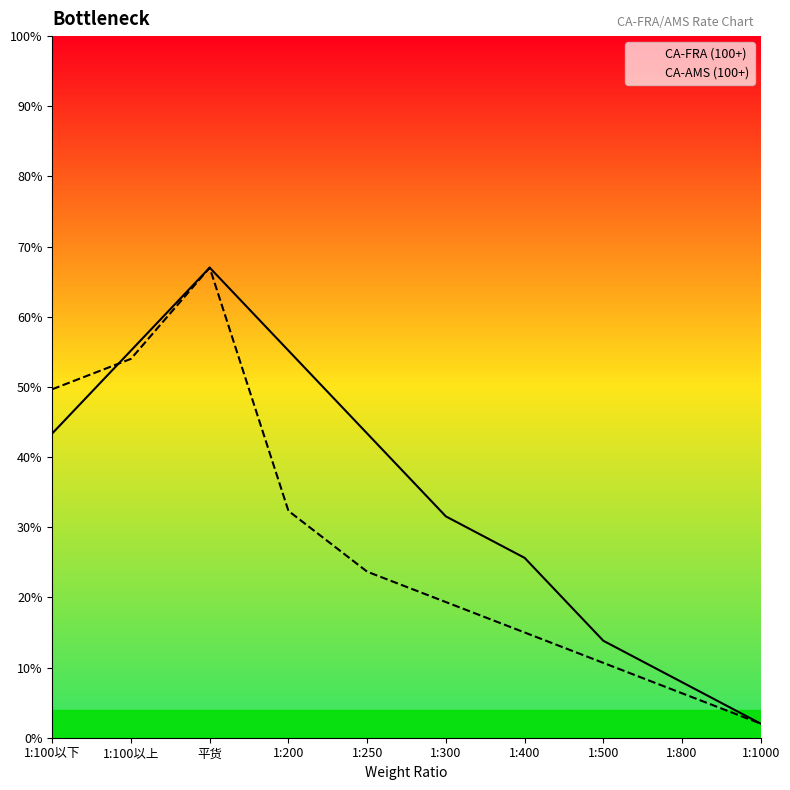

How many values in the CA-FRA (100+) series exceed 43?

5